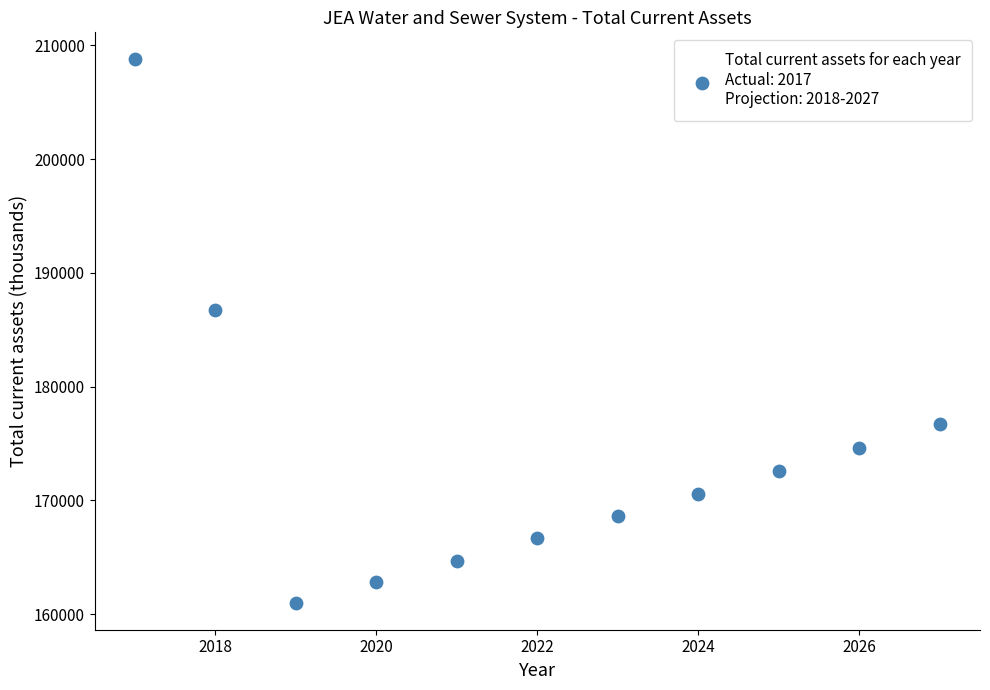

What is the average Y value?

173989.5